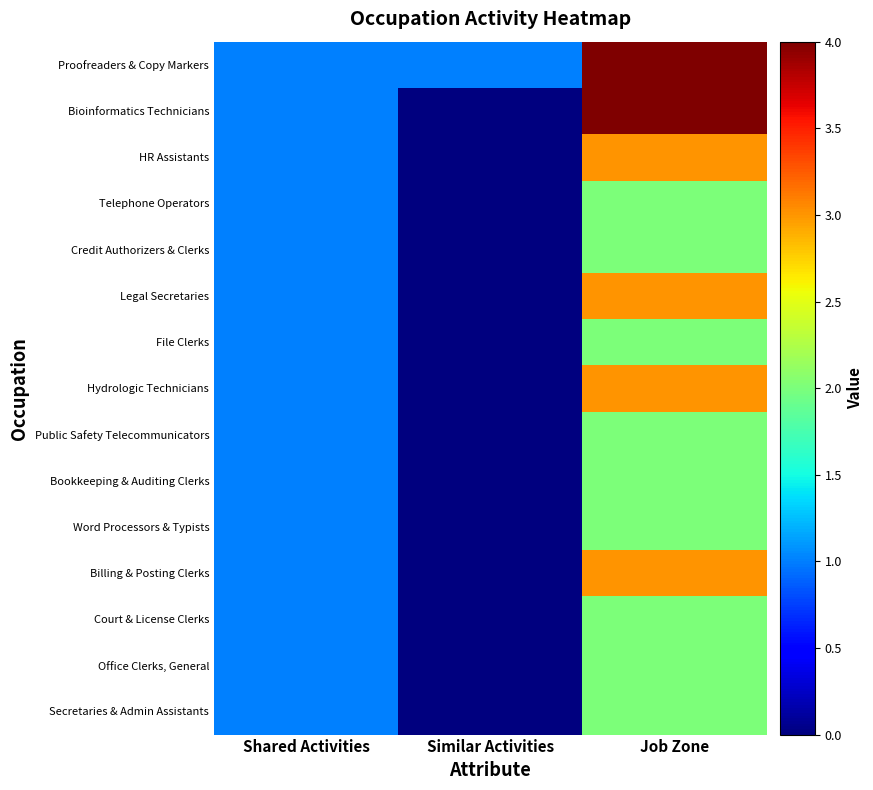

What is the total value across all series at Similar Activities?

1